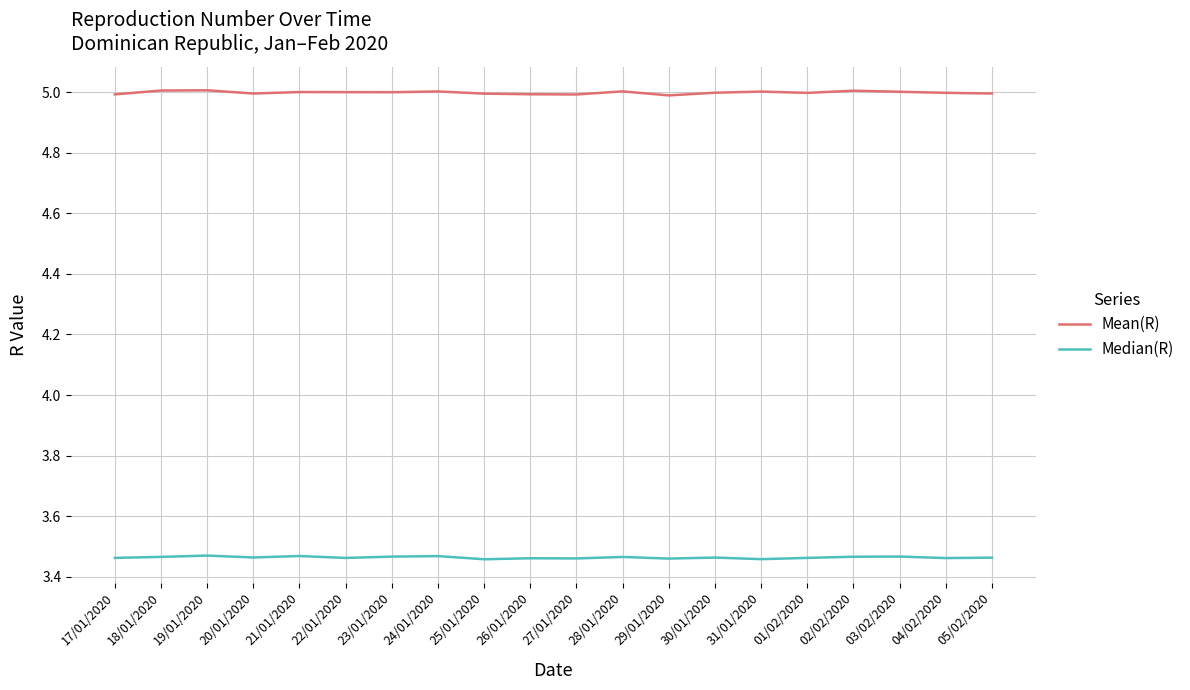

What is the difference between the highest and lowest values at 20/01/2020?

1.5